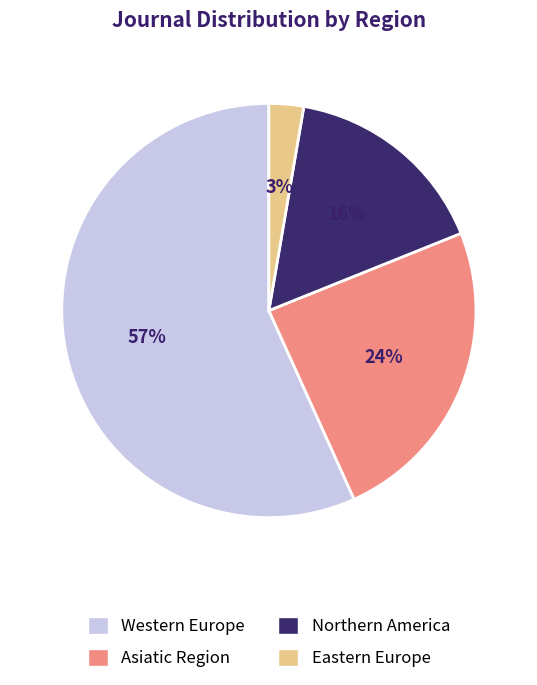

How many slices are in this pie chart?

4